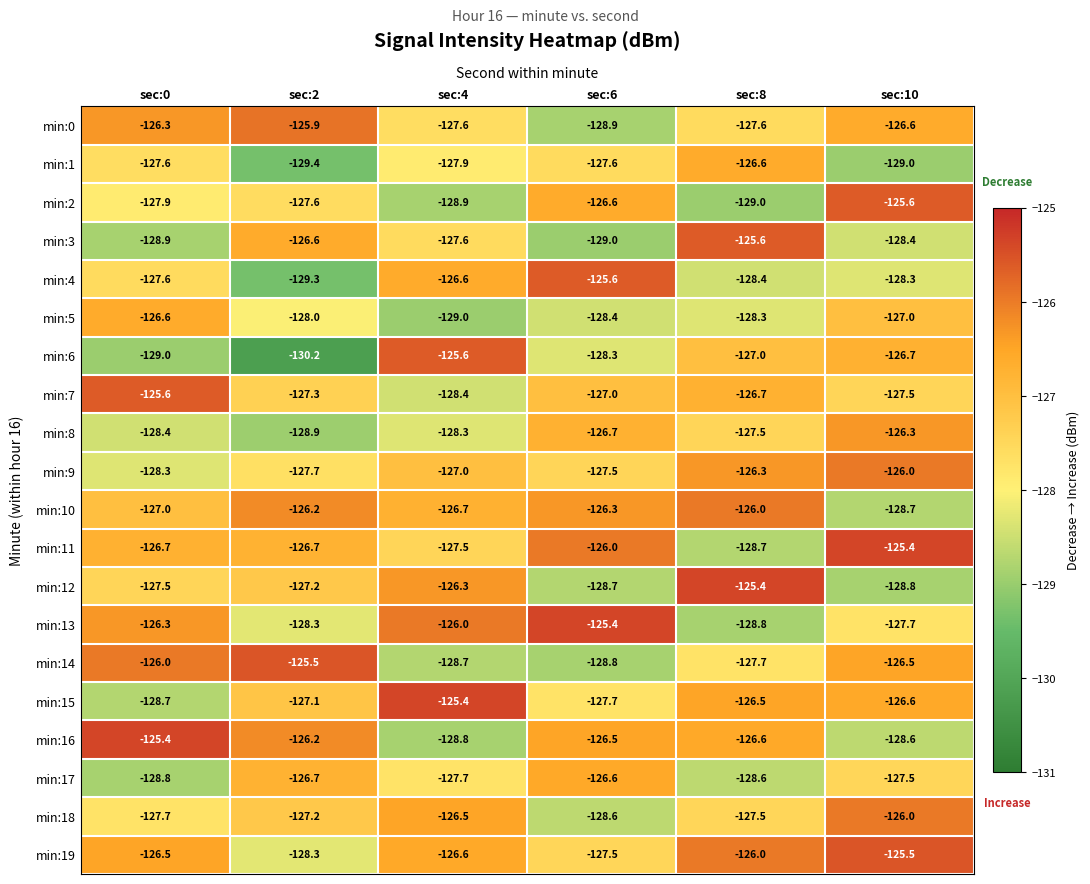

Where is min:1 nearest to the value -128?

sec:4